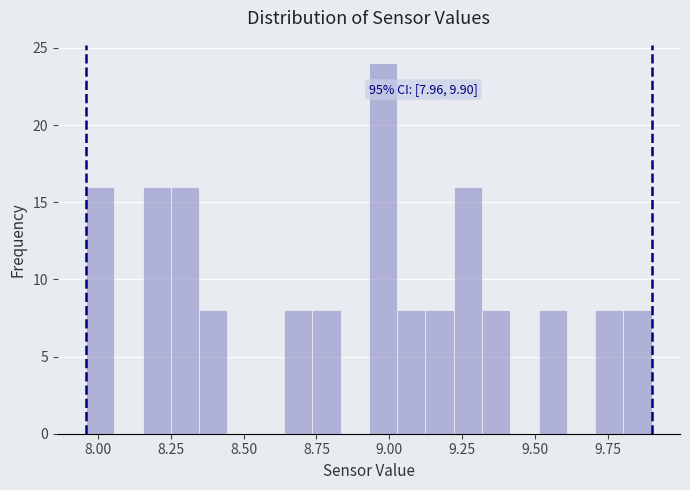

Around what value on the x-axis is the tallest bar? Give the approximate position of its centre, as read against the axis.

9.00